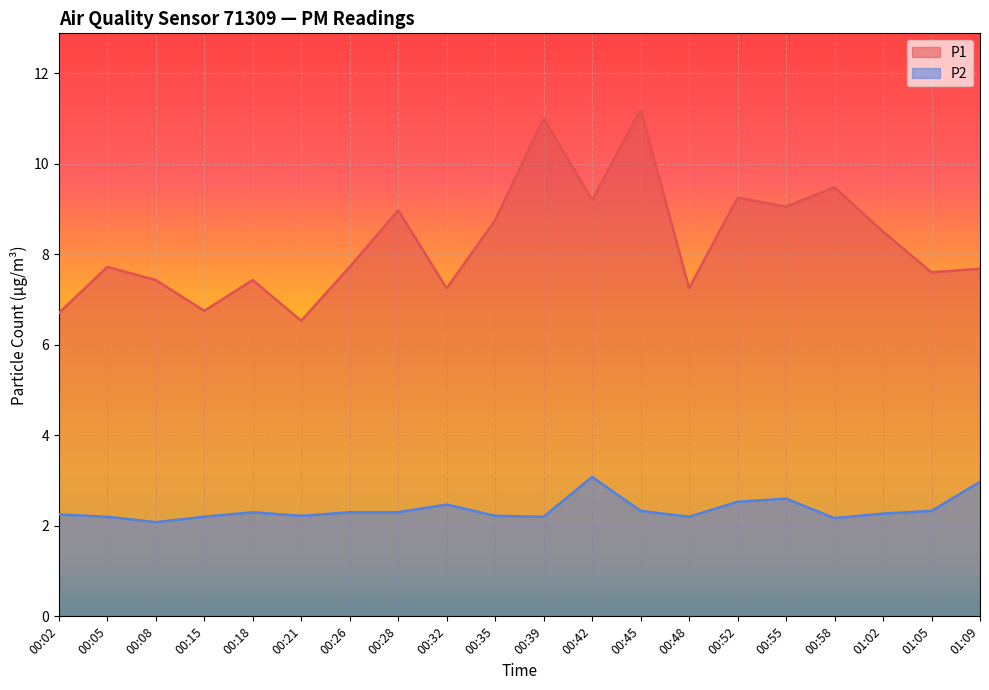

True or false: P1 and P2 cross at least once.

False